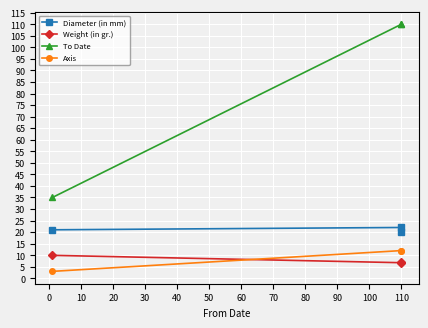

What is the value of the Axis point at the 1st from the left?

3.0